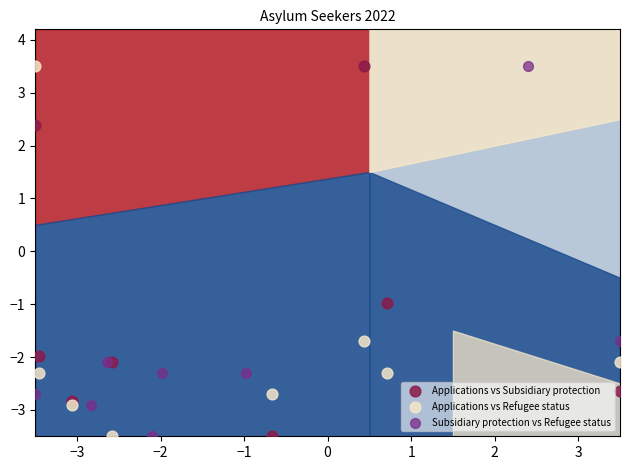

What are all the series names shown in the legend?

Applications vs Subsidiary protection, Applications vs Refugee status, Subsidiary protection vs Refugee status